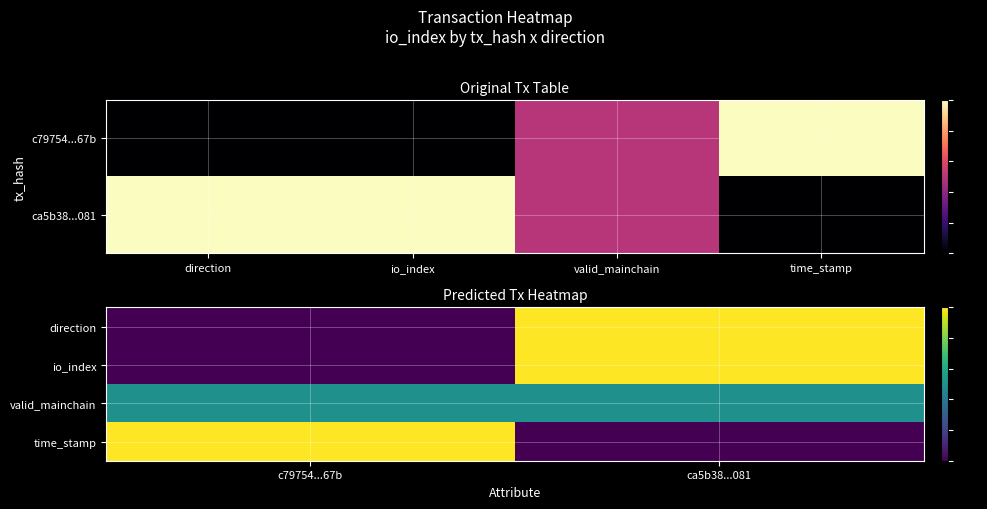

Which label corresponds to the smallest value in the chart?

c79754...67b